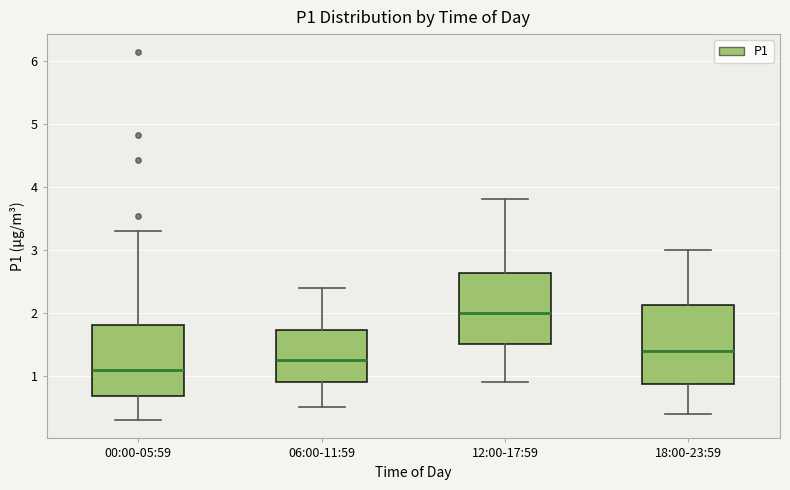

Reading left to right, transcribe this box plot: for each box, give where its median line is, the range the box spans, and where its two whiskers end, as read against the y-axis. The values are not printed on the chart, so give them approximately, as read against the axis.

00:00-05:59: median 1.1, box 0.7 to 1.8, whiskers 0.3 to 3.3
06:00-11:59: median 1.3, box 0.9 to 1.7, whiskers 0.5 to 2.4
12:00-17:59: median 2.0, box 1.5 to 2.6, whiskers 0.9 to 3.8
18:00-23:59: median 1.4, box 0.9 to 2.1, whiskers 0.4 to 3.0